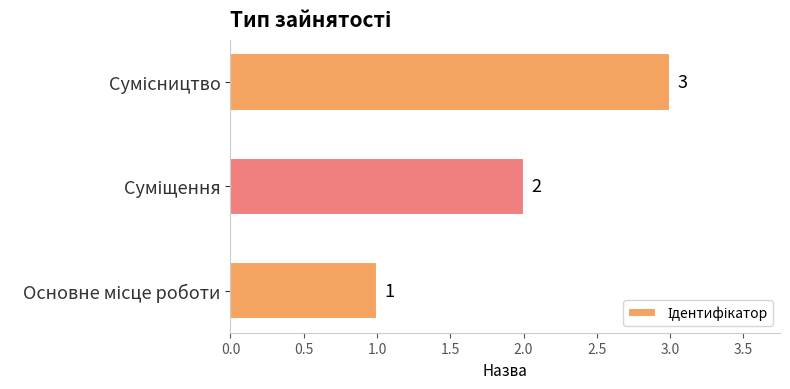

What is the greatest value displayed?

3